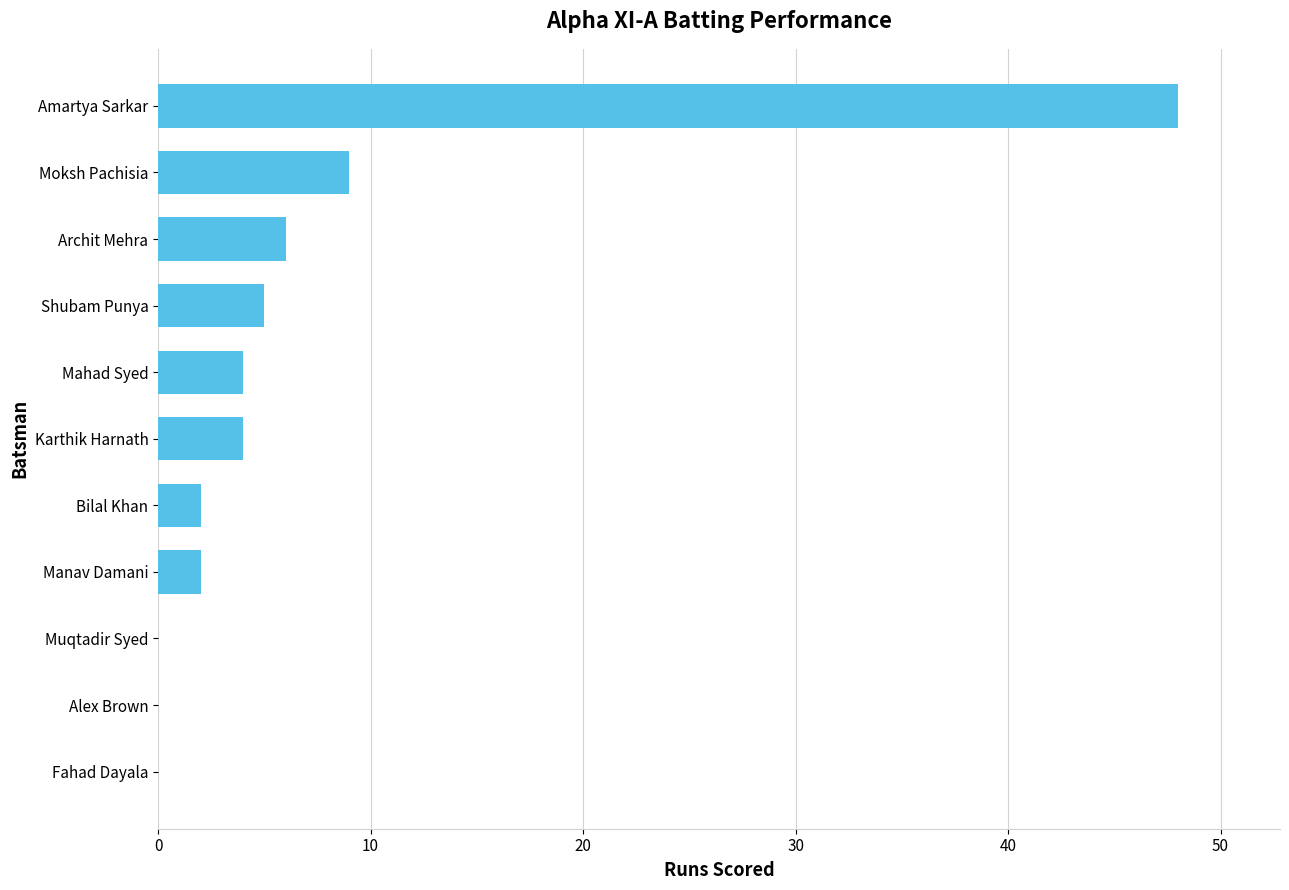

What is the change in value from Archit Mehra to Fahad Dayala?

-6